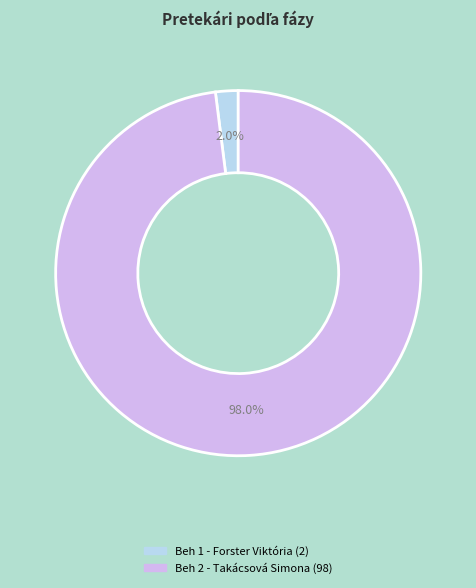

Which has a higher value, Beh 2 - Takácsová Simona or Beh 1 - Forster Viktória?

Beh 2 - Takácsová Simona